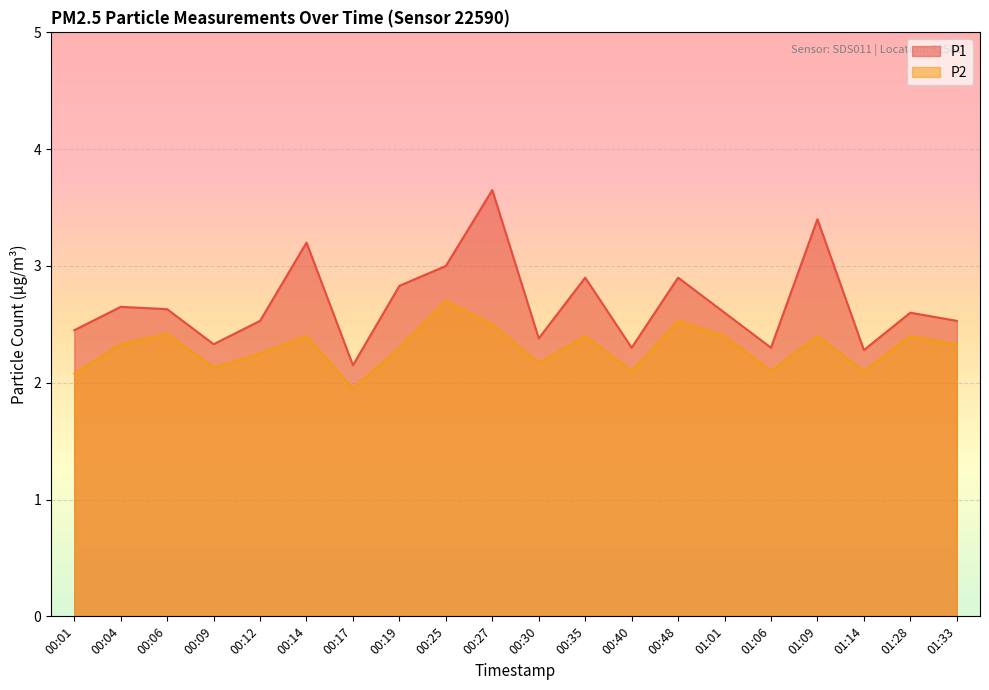

Reading left to right, list all the values displayed in this chart.

P1: 2.5	2.6	2.6	2.3	2.5	3.2	2.1	2.8	3.0	3.6	2.4	2.9	2.3	2.9	2.6	2.3	3.4	2.3	2.6	2.5
P2: 2.1	2.3	2.4	2.1	2.2	2.4	1.9	2.3	2.7	2.5	2.2	2.4	2.1	2.5	2.4	2.1	2.4	2.1	2.4	2.3